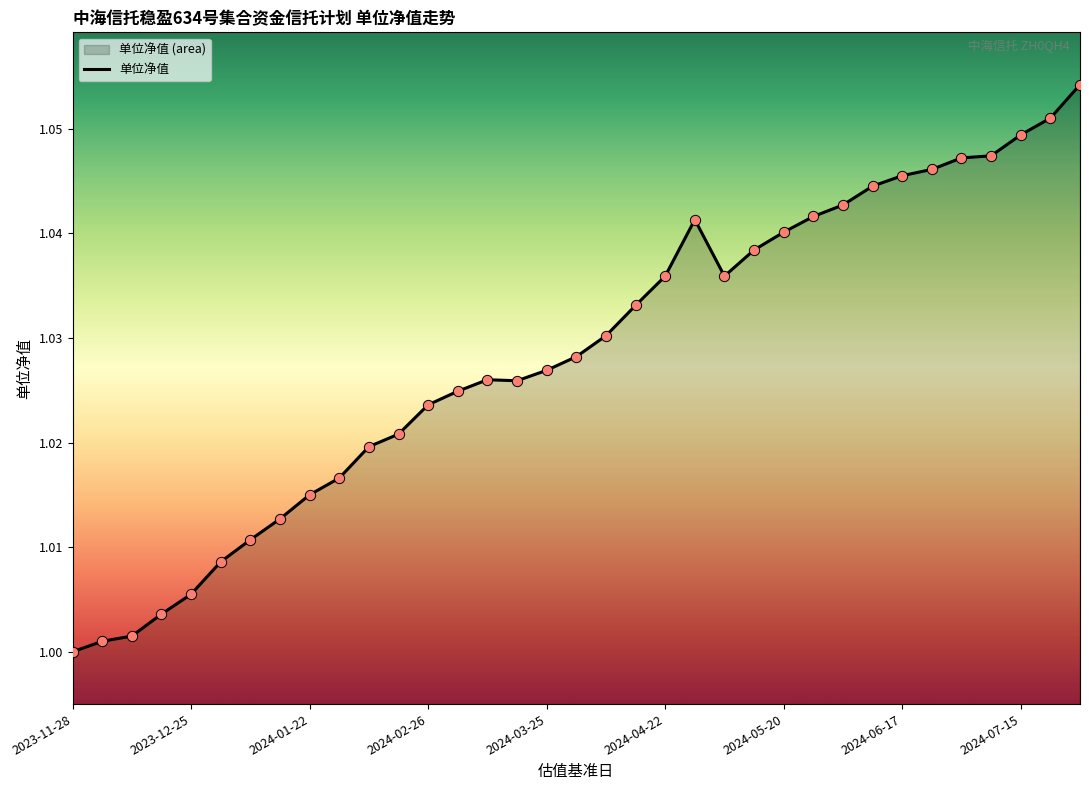

Between 21 and 22, which is larger?

21